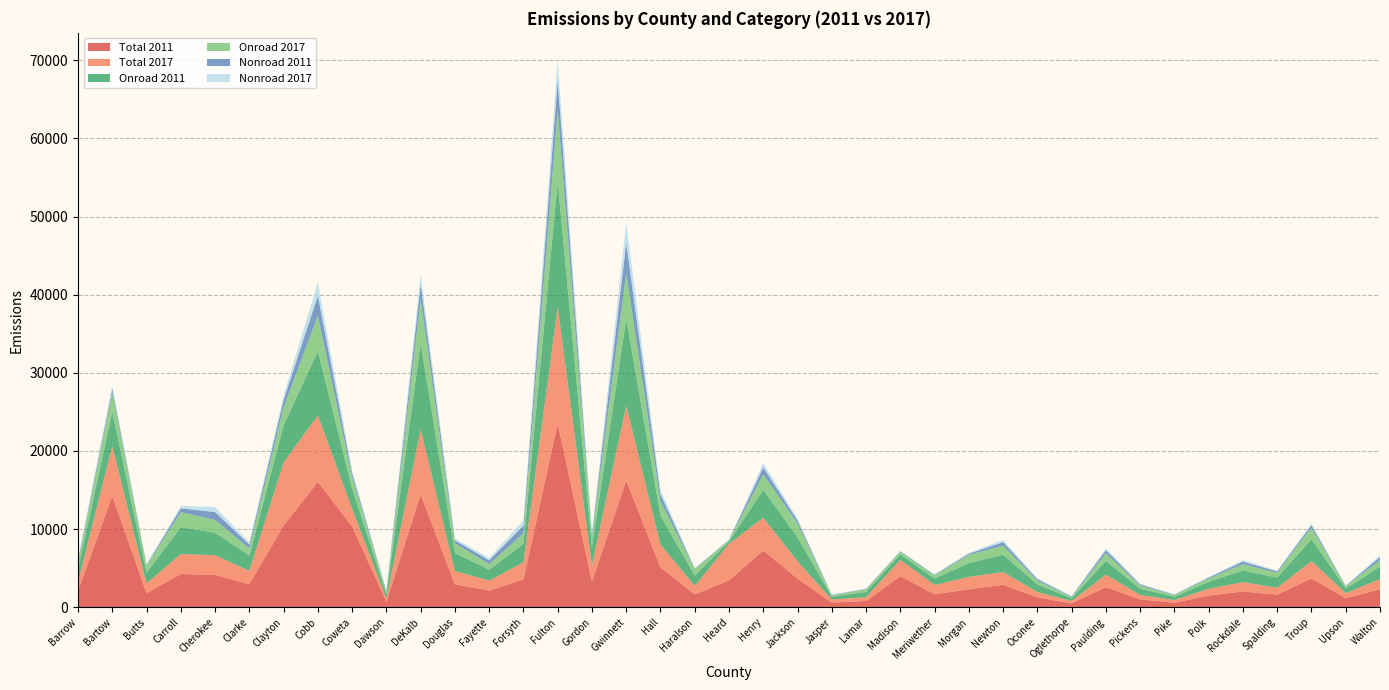

Reading left to right, what are all the values shown in this chart?

Total 2011: 2088.3	14242.5	1805.1	4248.6	4147.1	2939.1	10453.5	16045.1	10336.3	701.8	14433.1	2935.2	2132.4	3535.1	23496.5	3304.7	16205.3	5100.9	1636.2	3443.2	7263.4	3664.2	593.2	800.4	3981.1	1660.4	2296.3	2873.8	1262.5	502.7	2567.9	1014.4	576.0	1505.1	2019.5	1611.0	3695.1	1146.5	2324.5
Total 2017: 1172.0	6373.2	1245.6	2550.6	2519.3	1698.6	8067.2	8493.4	2282.2	395.8	8306.7	1693.8	1273.5	2207.8	14932.1	2086.4	9584.5	2915.8	1095.6	4670.9	4181.9	2211.5	397.6	491.3	2079.7	1188.3	1589.9	1627.9	675.4	304.3	1600.7	564.0	341.4	857.9	1188.3	877.3	2215.4	659.2	1266.4
Onroad 2011: 1640.8	4372.2	1388.7	3429.2	2888.2	1960.5	4732.9	8253.5	2575.3	535.4	11034.2	2323.3	1394.6	2365.5	16058.0	2357.7	11105.3	3701.6	1324.4	302.3	3581.6	3051.3	342.7	668.1	703.9	820.1	1758.5	2223.4	978.7	343.7	1751.3	795.5	424.3	893.8	1506.1	1294.8	2799.6	583.9	1610.6
Onroad 2017: 829.0	2482.7	902.1	1938.1	1623.6	926.1	2355.2	4508.5	1499.6	273.3	5644.0	1235.7	718.8	1348.5	9083.9	1329.9	5856.5	1857.8	836.2	147.4	1986.5	1789.5	168.0	330.1	342.8	407.9	1059.6	1153.3	466.3	167.1	976.7	396.7	209.0	425.6	796.3	630.5	1480.4	276.7	820.0
Nonroad 2011: 229.0	511.7	93.1	492.5	999.2	496.6	906.6	2571.0	486.5	127.1	1944.0	374.2	478.9	991.0	3901.7	265.7	3893.1	882.4	62.5	63.6	882.9	381.9	64.5	61.3	53.5	82.6	154.2	448.8	205.4	68.8	406.8	149.8	63.0	117.9	326.3	176.2	317.1	68.2	399.3
Nonroad 2017: 146.8	331.5	61.6	304.4	654.7	307.6	578.5	1695.3	306.7	83.2	1261.1	237.5	313.2	675.3	2529.3	169.2	2572.0	590.6	37.0	43.0	560.3	236.6	42.7	39.3	37.1	54.1	107.8	280.6	132.8	47.0	261.5	97.6	43.7	69.8	205.2	108.0	220.6	42.8	257.5